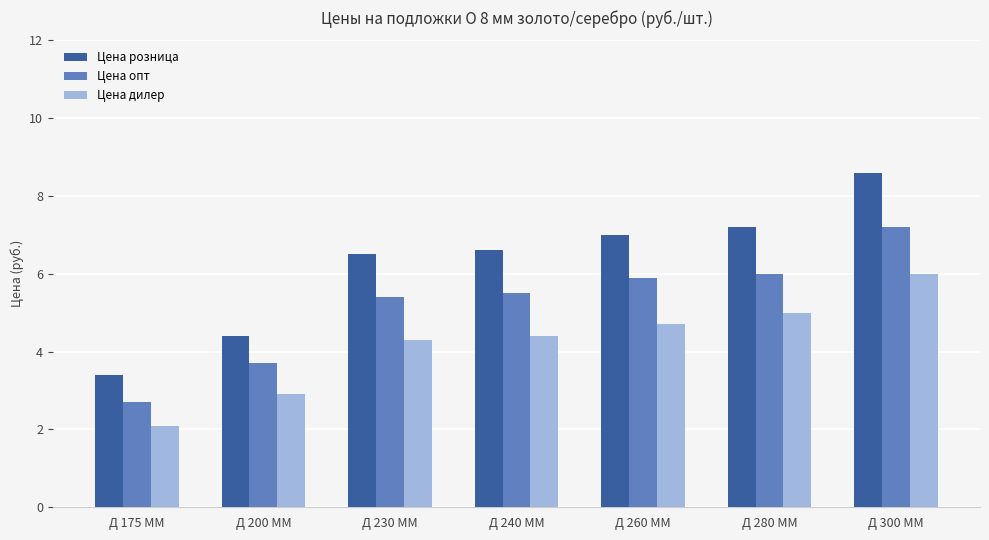

How many bars are there in total?

21